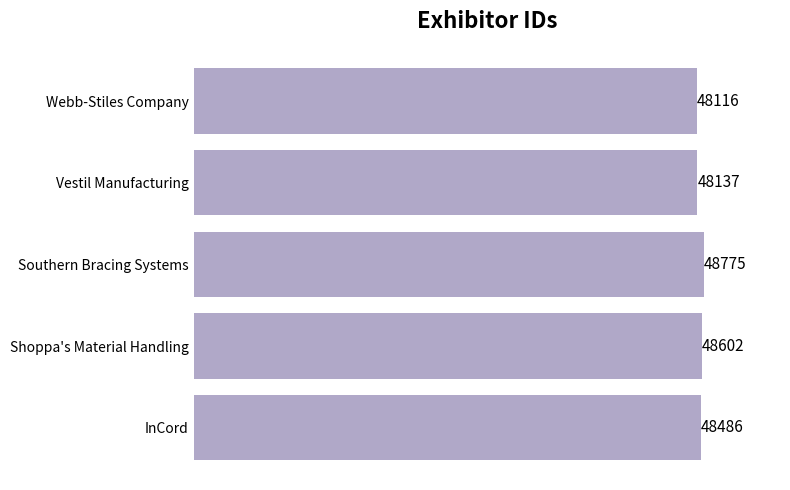

Rank the categories by value from highest to lowest.

Southern Bracing Systems, Shoppa's Material Handling, InCord, Vestil Manufacturing, Webb-Stiles Company